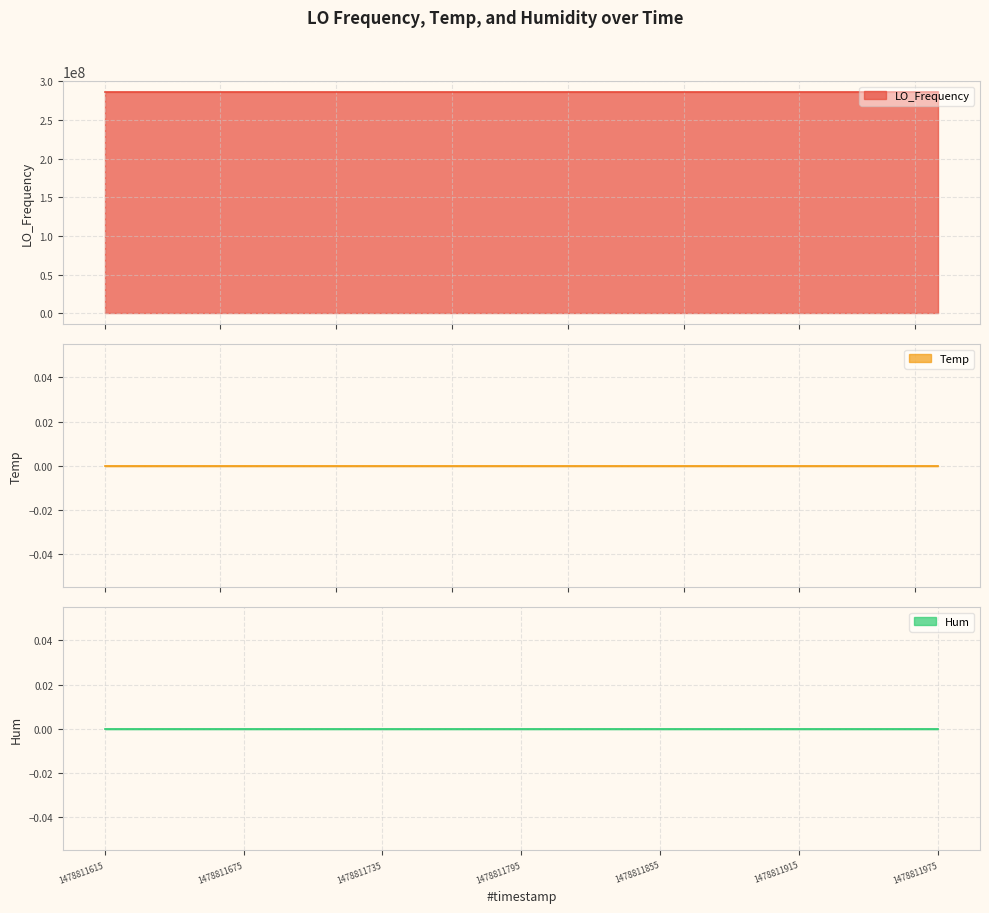

Which series changed the most between 1478811655.7 and 1478811695.4?

LO_Frequency